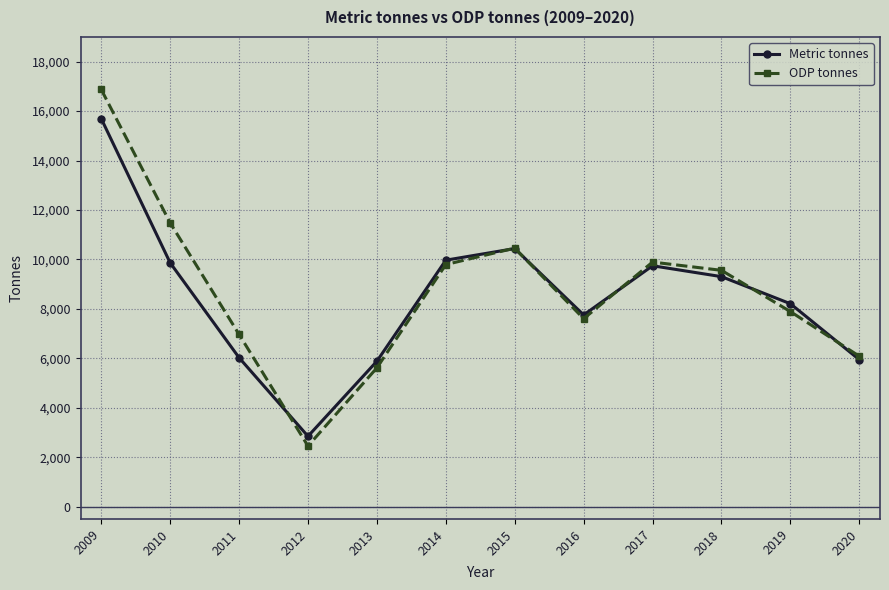

Rank the series by their maximum value, from highest to lowest.

ODP tonnes, Metric tonnes